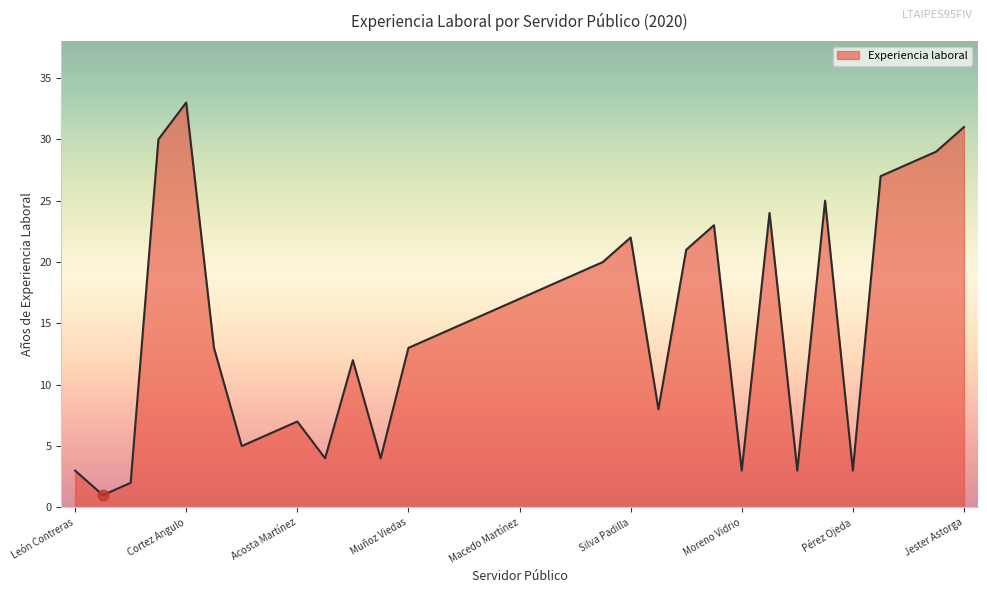

What is the maximum value shown in the chart?

33